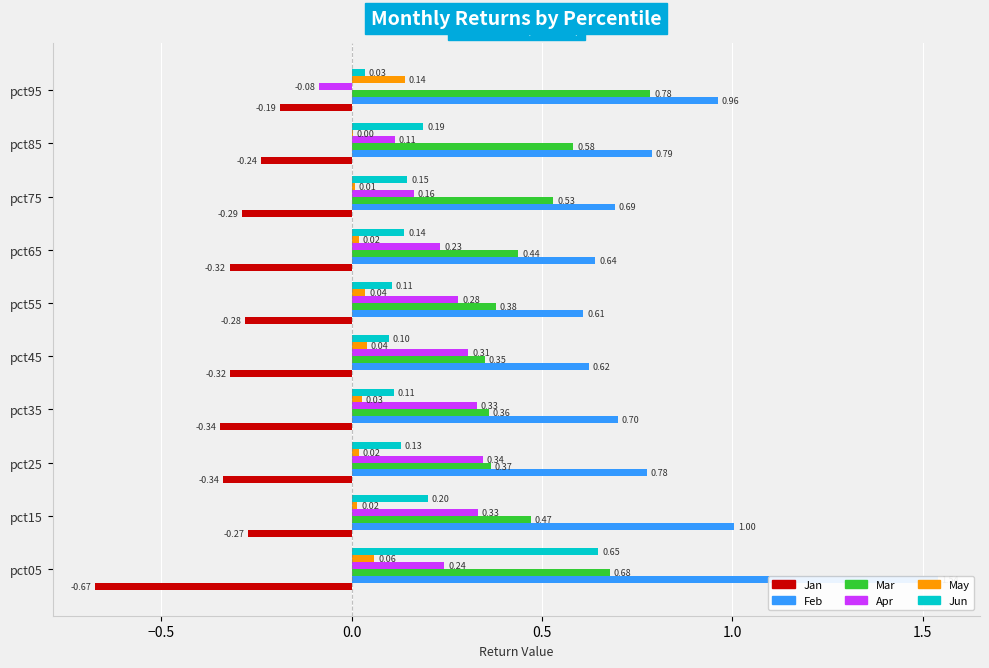

What is the difference between the maximum and minimum values in the Mar series?

0.4